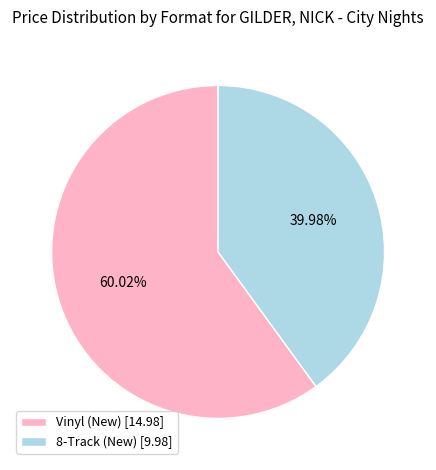

What percentage is NOT represented by 8-Track (New)?

60.0%